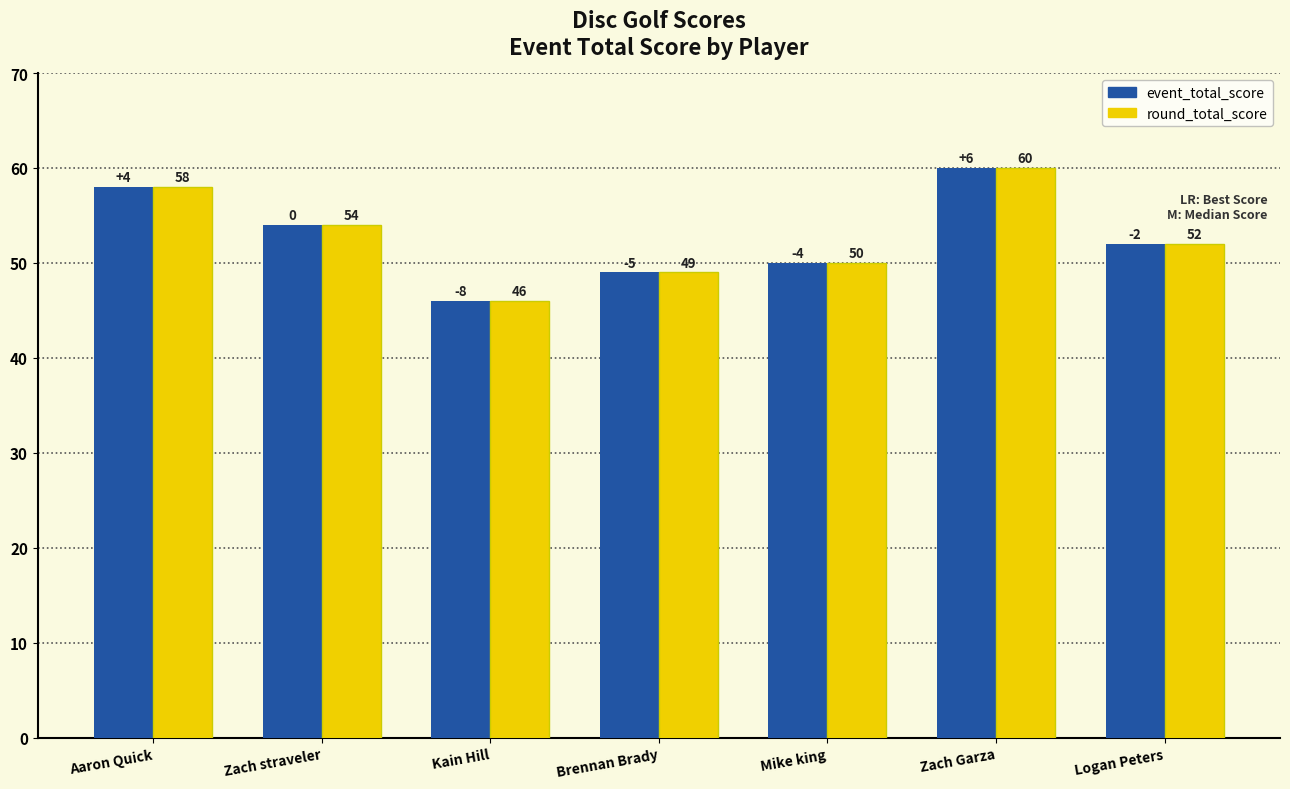

At which label does event_total_score reach its peak?

Zach Garza